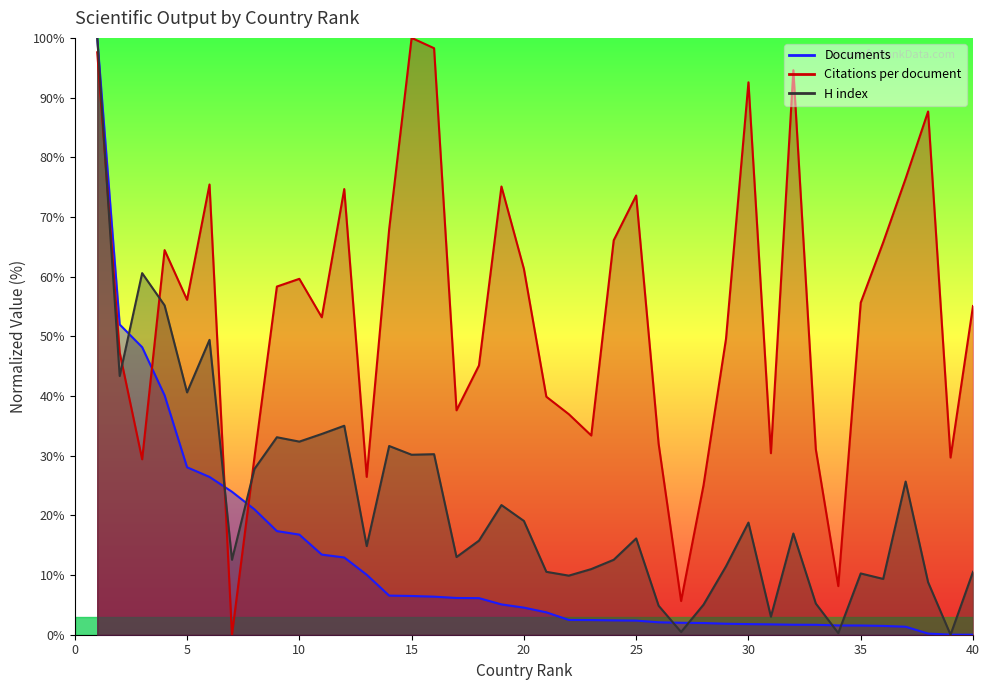

Where does the H index series first go above 16?

1